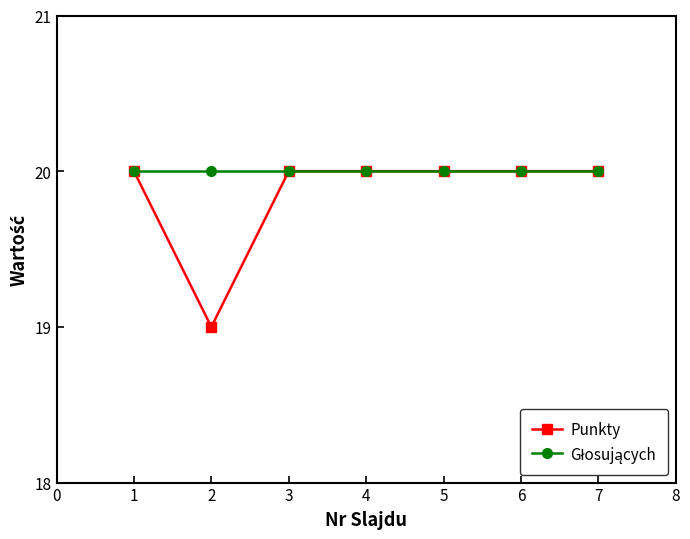

What is the value of the Punkty point at the 1st from the left?

20